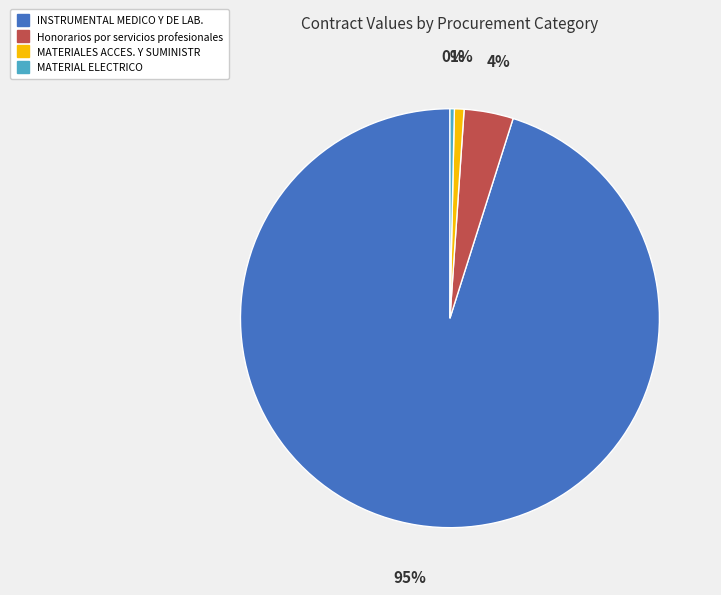

Does MATERIALES ACCES. Y SUMINISTR represent more than half of the total?

No